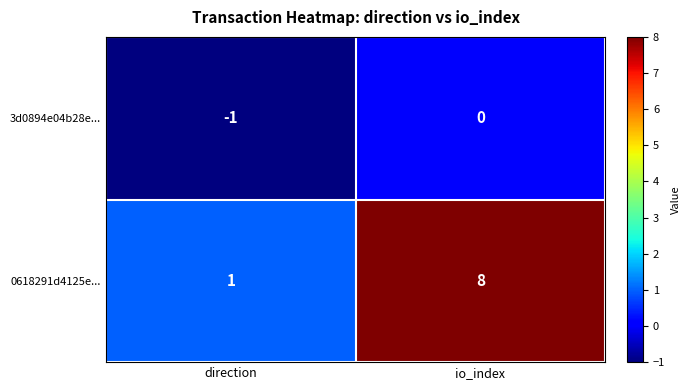

What is the difference between the highest and lowest values at io_index?

8